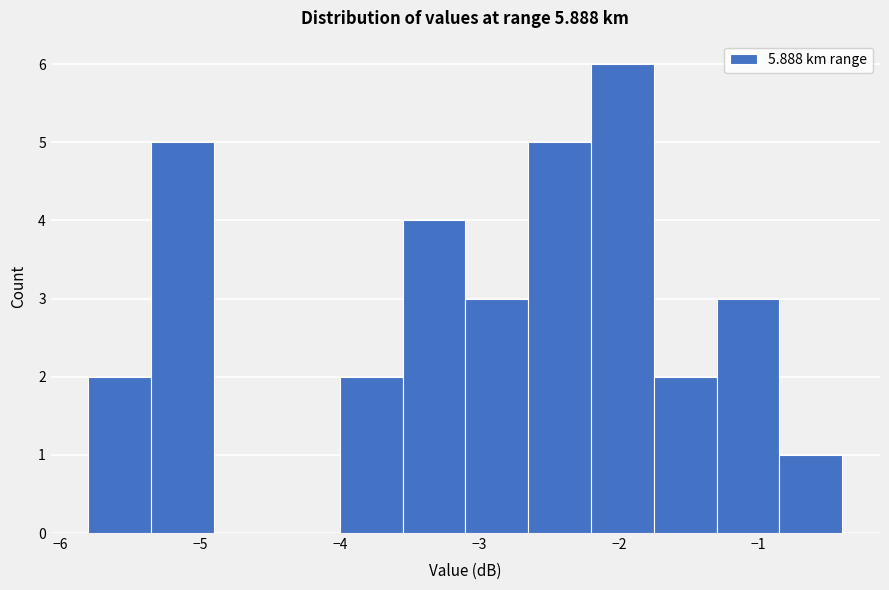

Reading left to right, list every bar in this chart as the range it spans on the x-axis followed by its height. Neither the bar edges nor the heights are printed on the chart, so give them approximately, as read against the axes.

-5.80 to -5.35: 2
-5.35 to -4.90: 5
-4.90 to -4.45: 0
-4.45 to -4.00: 0
-4.00 to -3.55: 2
-3.55 to -3.10: 4
-3.10 to -2.65: 3
-2.65 to -2.20: 5
-2.20 to -1.75: 6
-1.75 to -1.30: 2
-1.30 to -0.85: 3
-0.85 to -0.40: 1